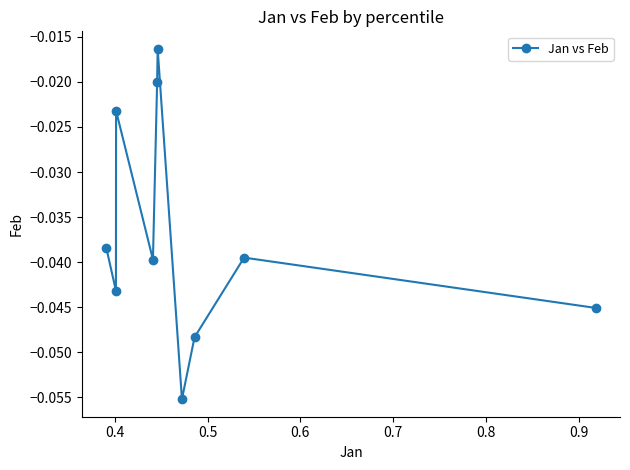

How many points are lower than both their immediate neighbors (excluding endpoints)?

3